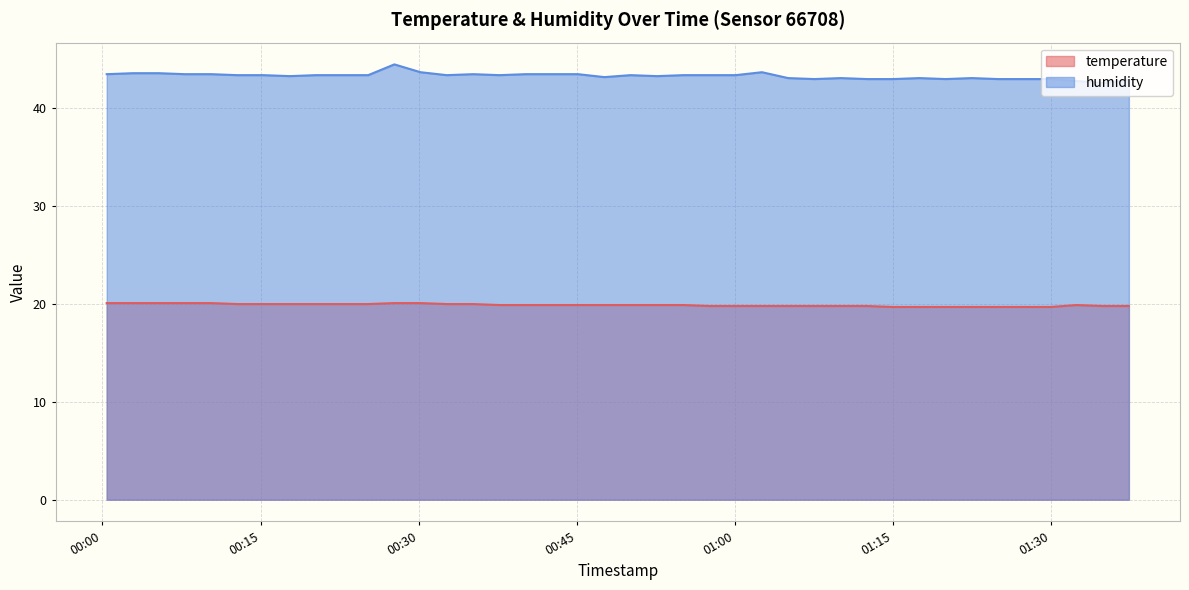

True or false: temperature and humidity cross at least once.

False